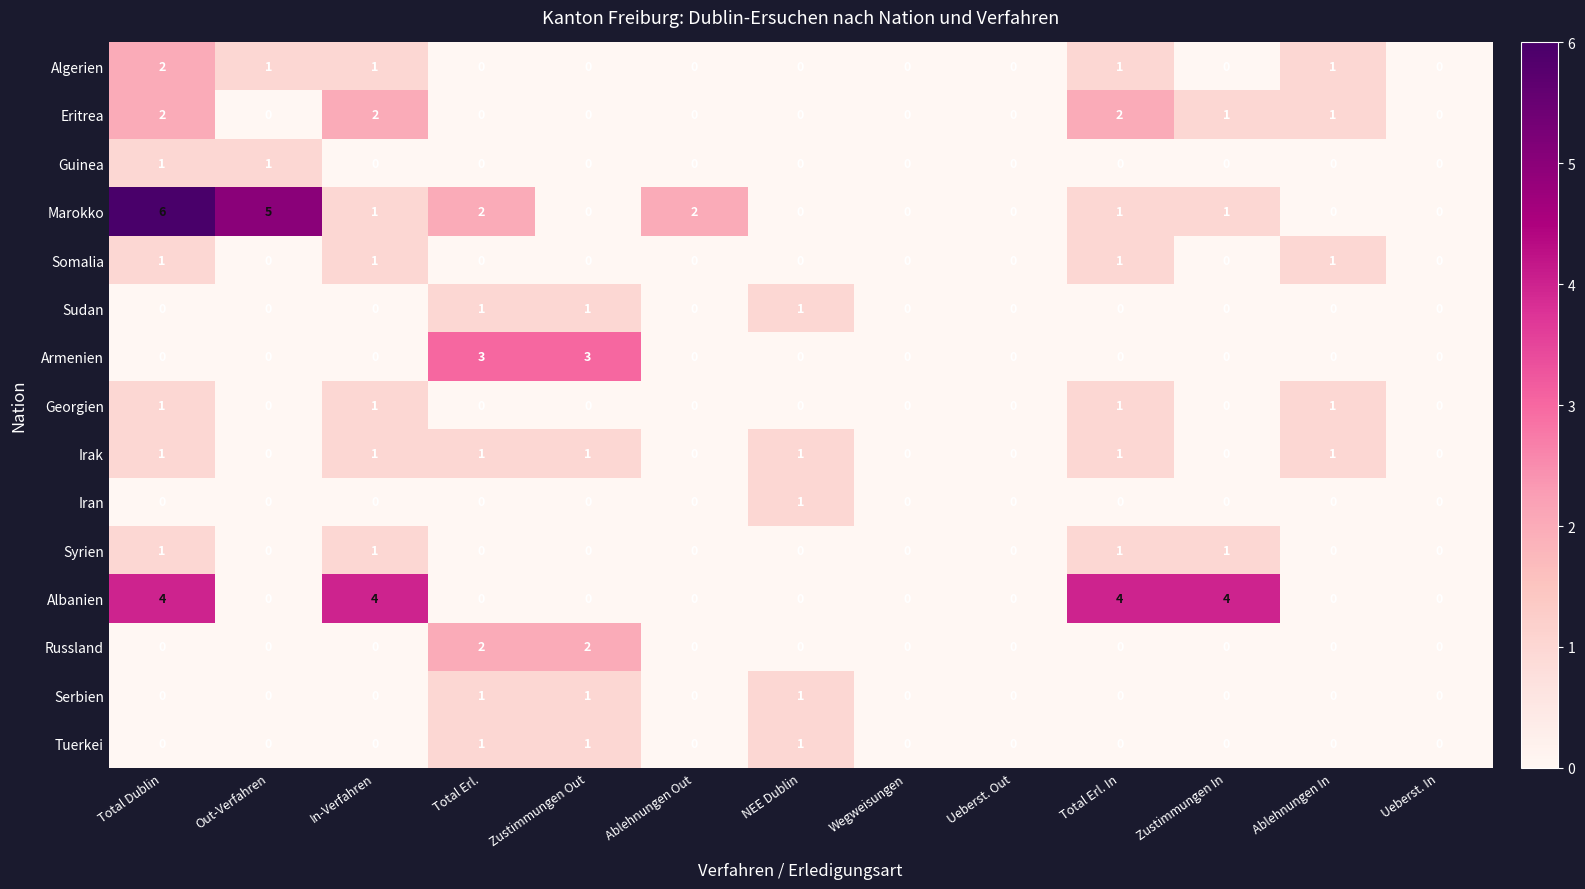

Is the value of Albanien at Ueberst. In greater than the value of Marokko at In-Verfahren?

No